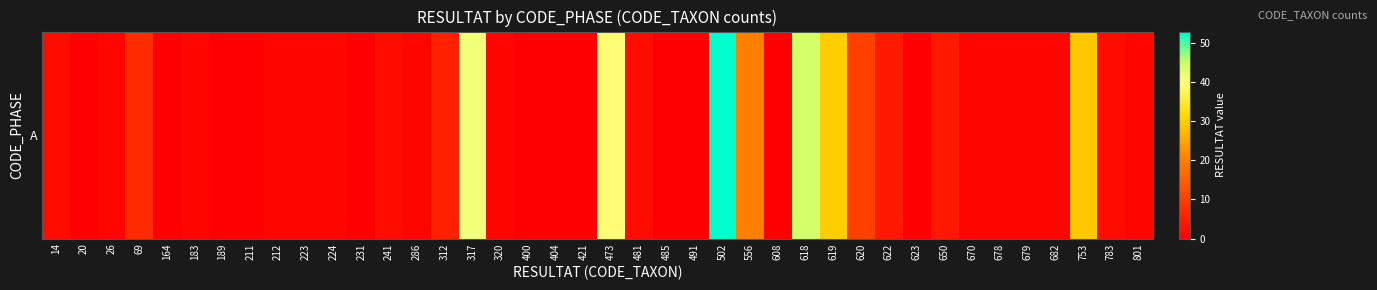

Reading left to right, extract all data points from this chart.

2	0	1	7	0	1	0	0	1	1	1	0	2	1	5	41	1	0	0	0	39	2	0	0	53	20	0	44	30	10	4	0	4	1	1	1	1	29	2	1